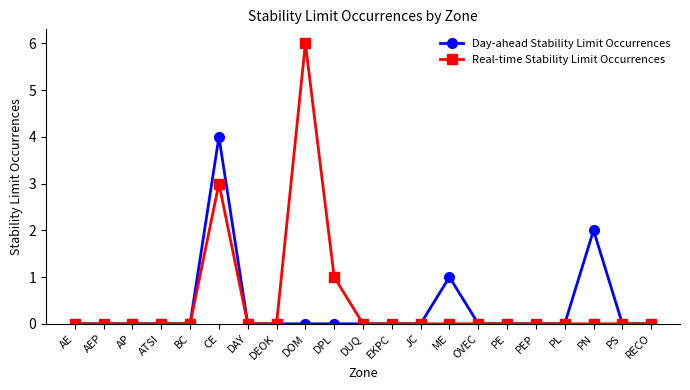

How many lines are shown in the chart?

2